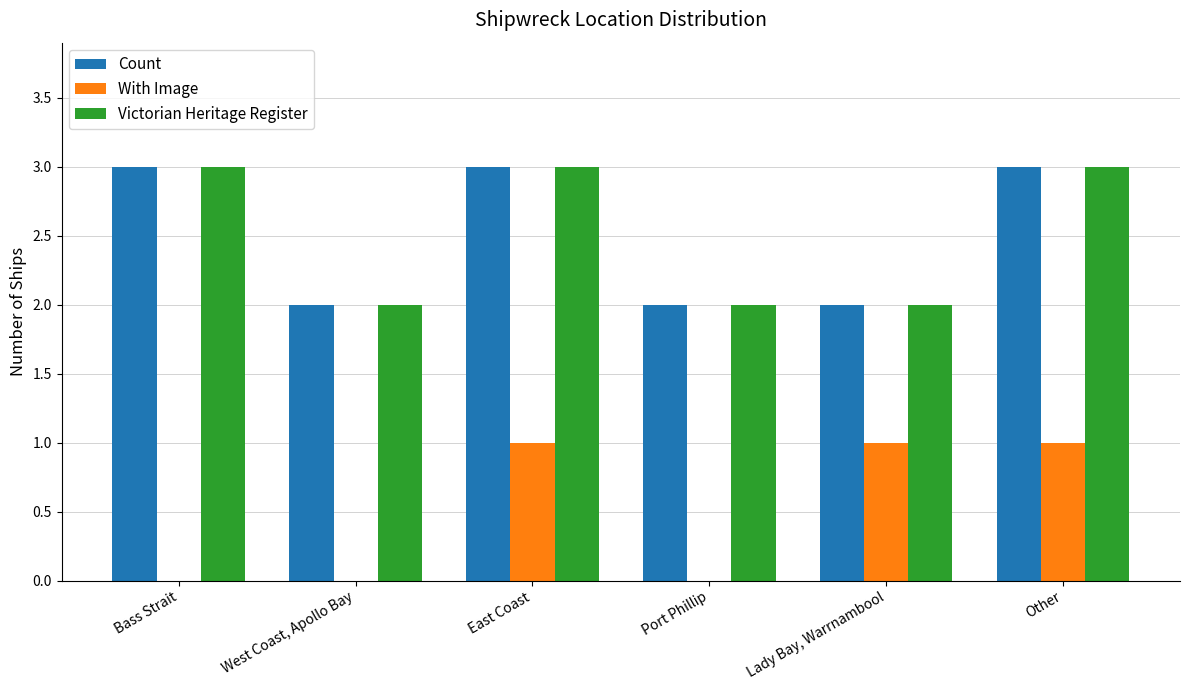

Are the bars grouped side by side (vs. stacked)?

Yes